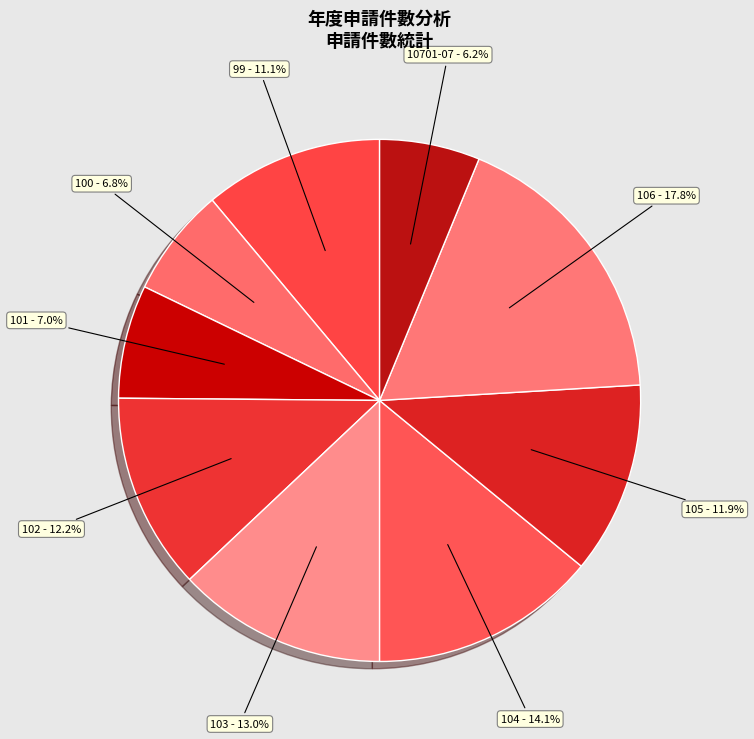

Combined, do 101 and 106 account for over 50%?

No